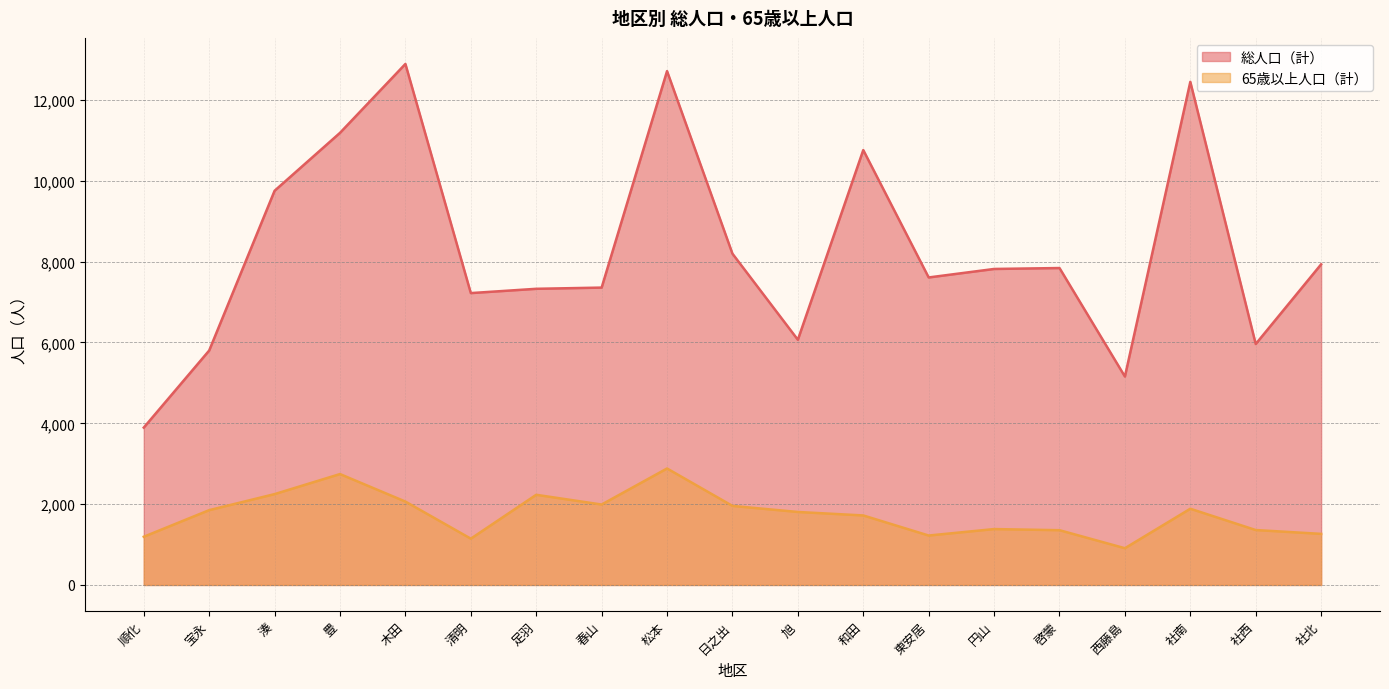

What are all the series names shown in the legend?

総人口（計）, 65歳以上人口（計）